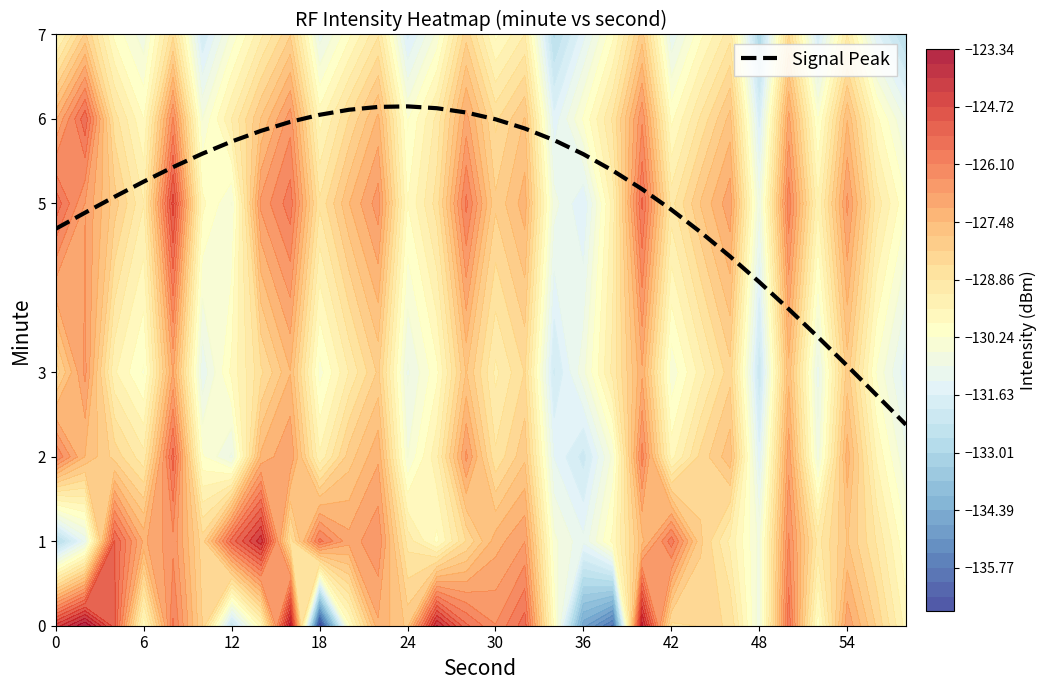

The Signal Peak series shows 2.7 at 0. True or false?

False